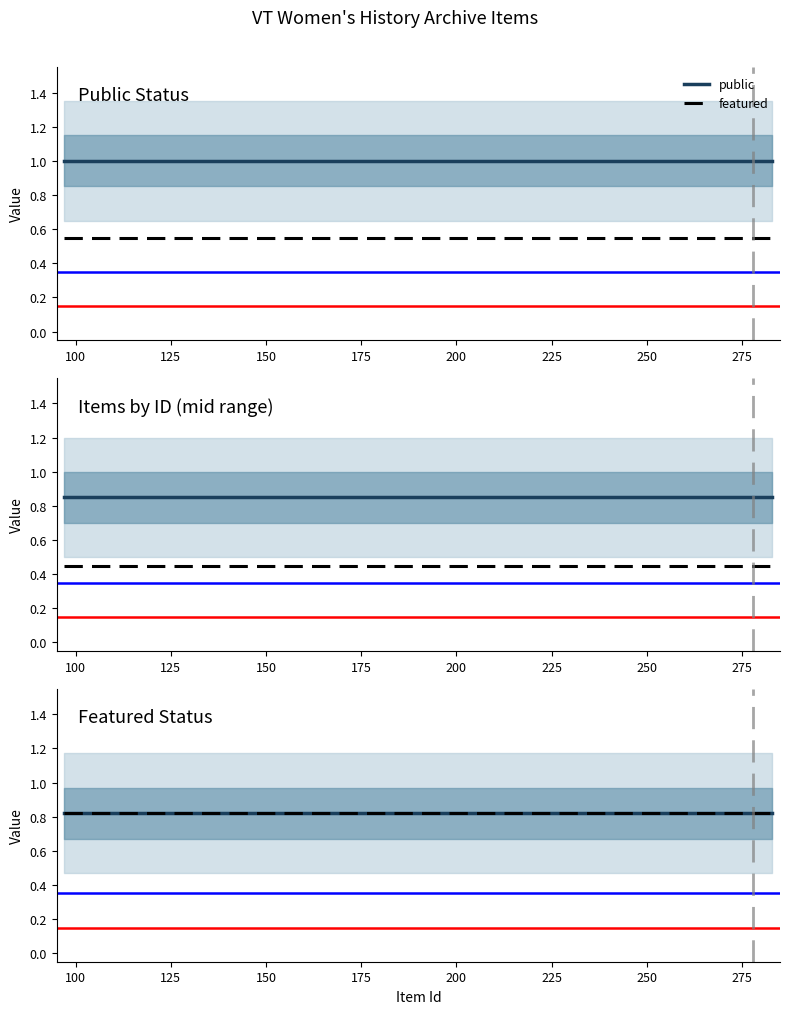

Where is public nearest to the value 1?

283